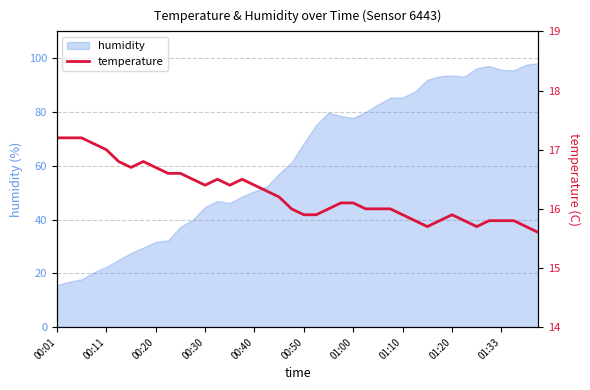

Is it true that humidity equals 29.5 at 00:11?

False